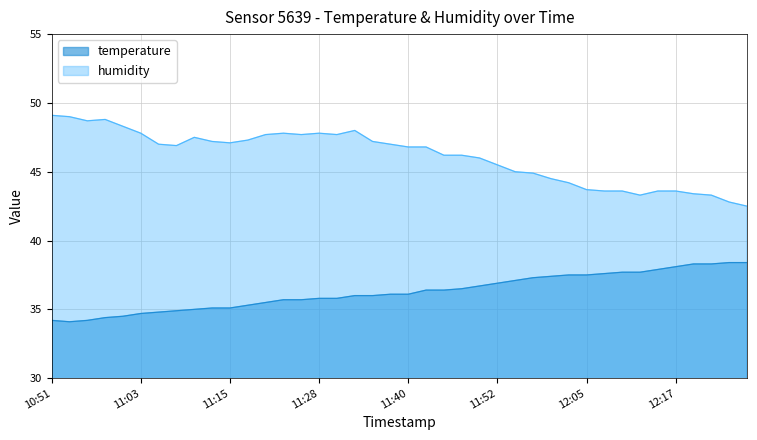

Reading right to left, transcribe all the data shown in this chart.

temperature: 38.4	38.4	38.3	38.3	38.1	37.9	37.7	37.7	37.6	37.5	37.5	37.4	37.3	37.1	36.9	36.7	36.5	36.4	36.4	36.1	36.1	36.0	36.0	35.8	35.8	35.7	35.7	35.5	35.3	35.1	35.1	35.0	34.9	34.8	34.7	34.5	34.4	34.2	34.1	34.2
humidity: 42.5	42.8	43.3	43.4	43.6	43.6	43.3	43.6	43.6	43.7	44.2	44.5	44.9	45.0	45.5	46.0	46.2	46.2	46.8	46.8	47.0	47.2	48.0	47.7	47.8	47.7	47.8	47.7	47.3	47.1	47.2	47.5	46.9	47.0	47.8	48.3	48.8	48.7	49.0	49.1